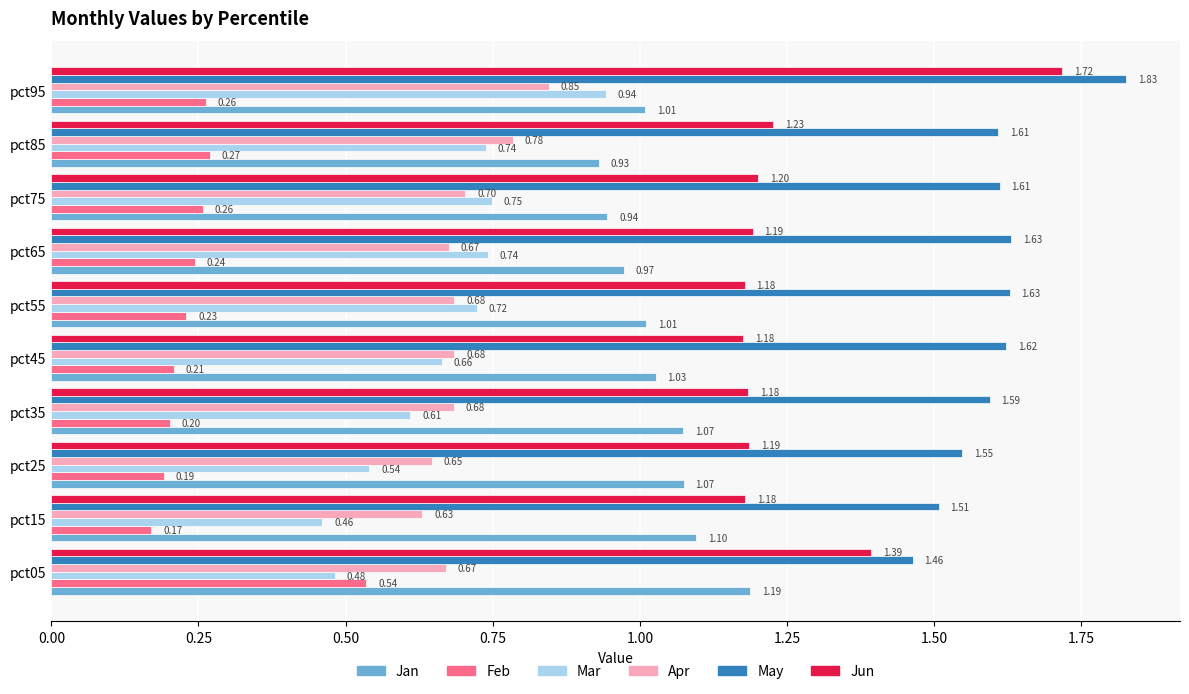

Between pct25 and pct55, which series saw the biggest shift?

Mar